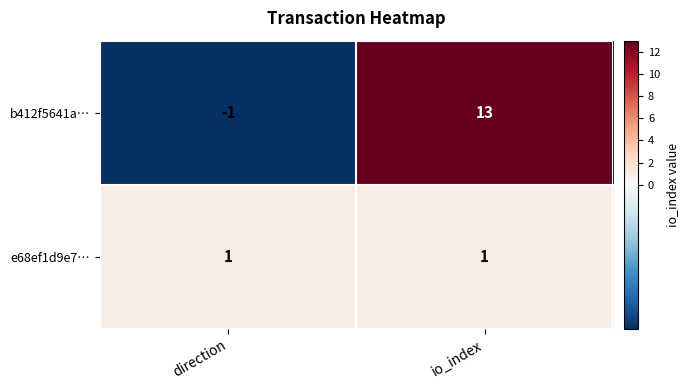

Which label corresponds to the smallest value in the chart?

direction